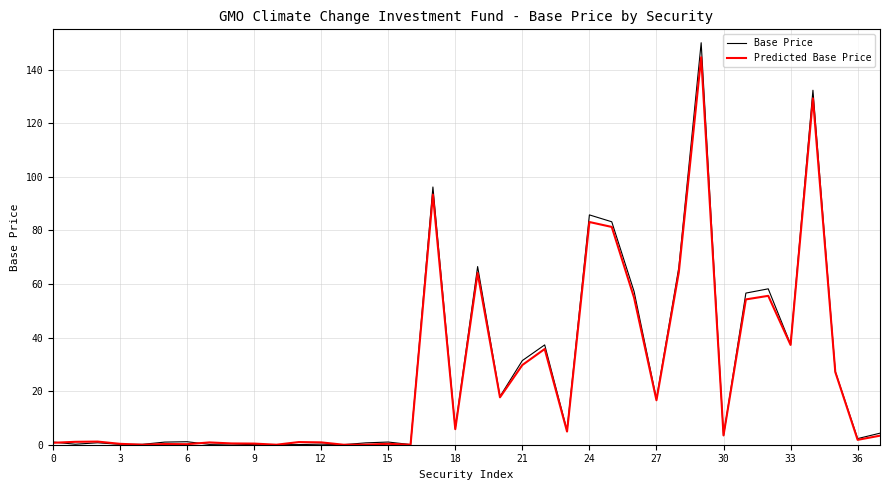

What is the maximum value for Predicted Base Price?

144.6